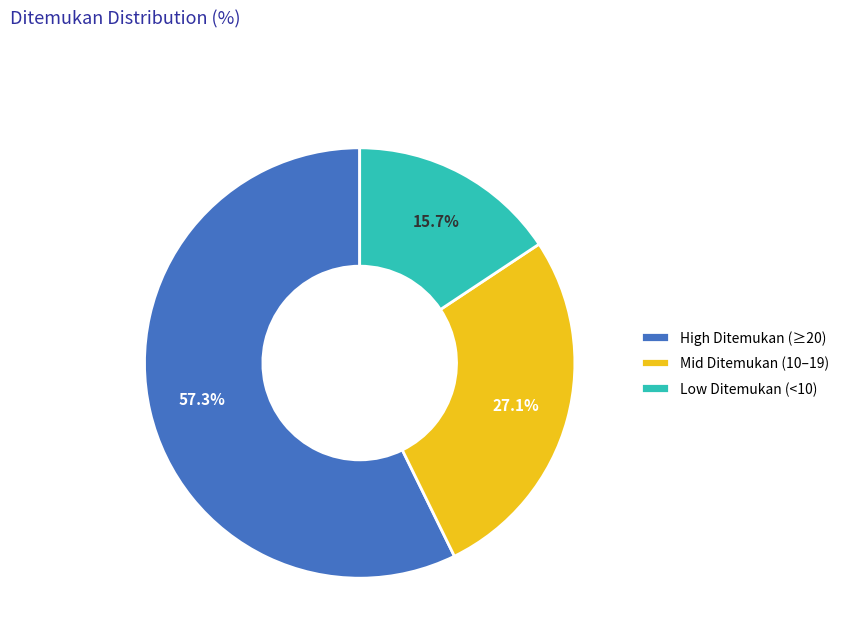

How many slices are in this pie chart?

3